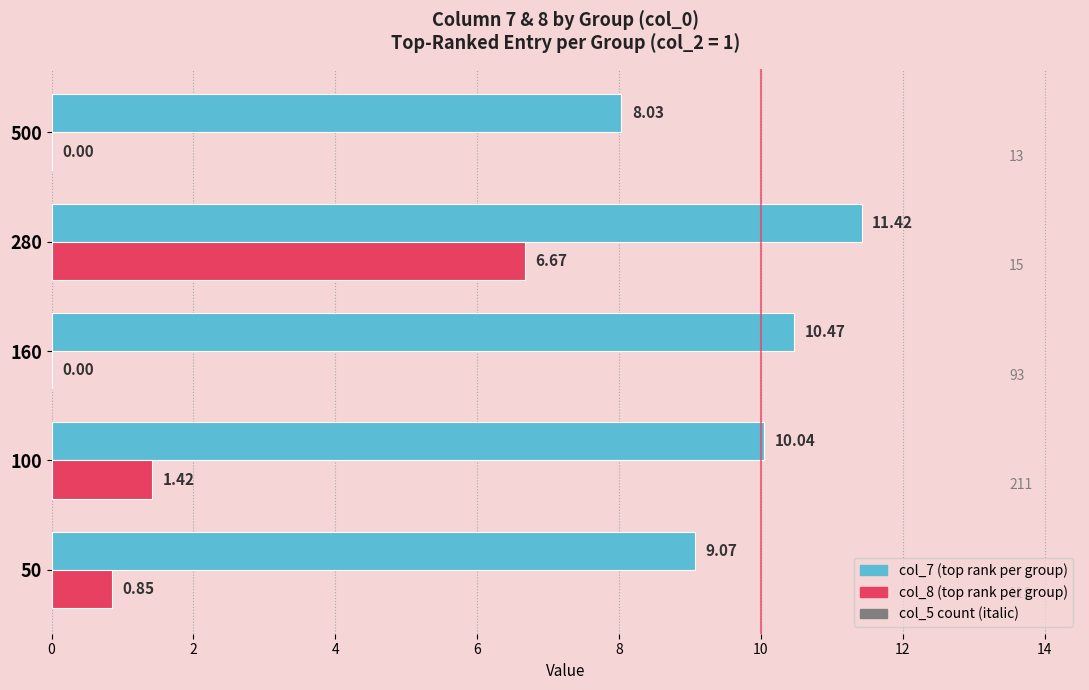

Between 160 and 500, which series saw the biggest shift?

col_7 (top rank per group)